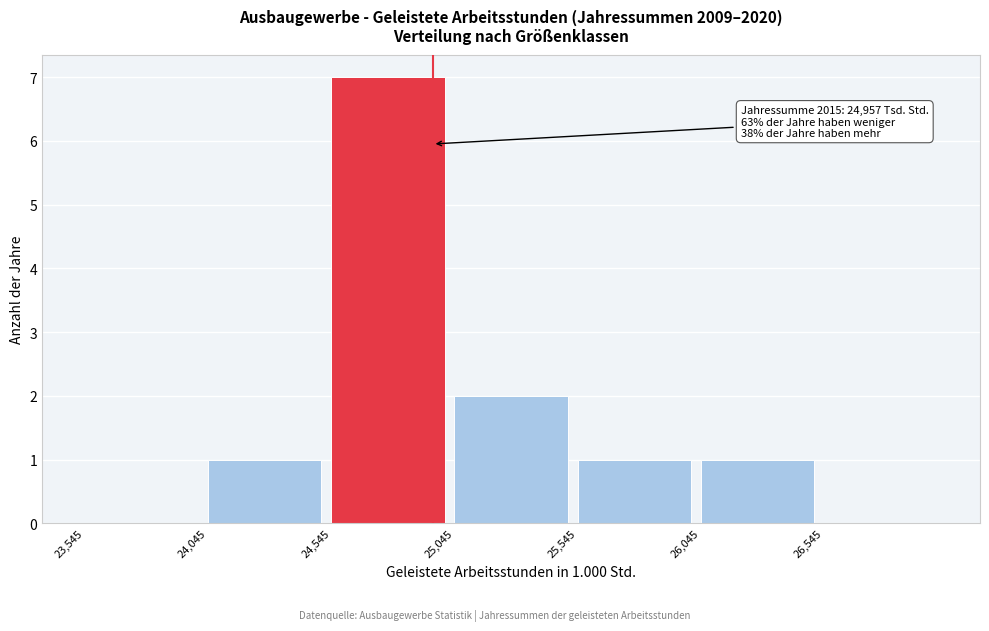

Which range on the x-axis has the tallest bar?

24545 to 25045